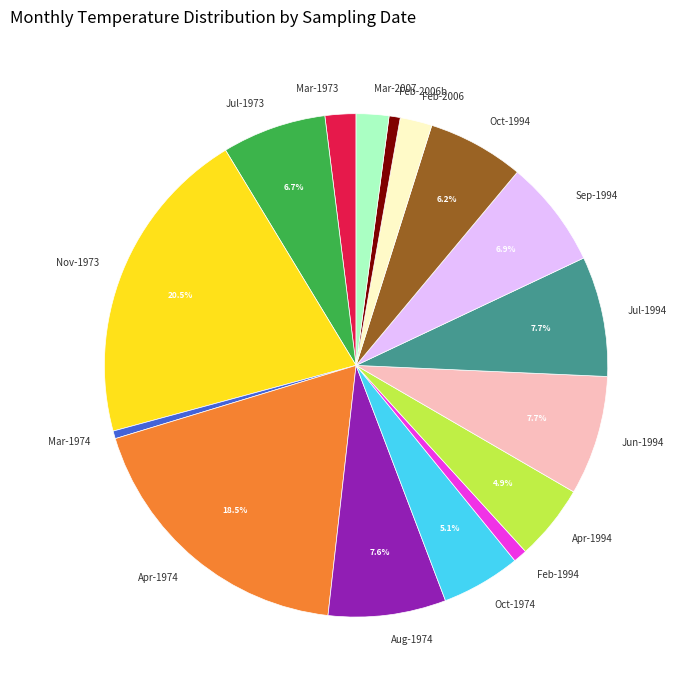

What percentage do Jul-1973 and Oct-1994 together represent?

12.9%